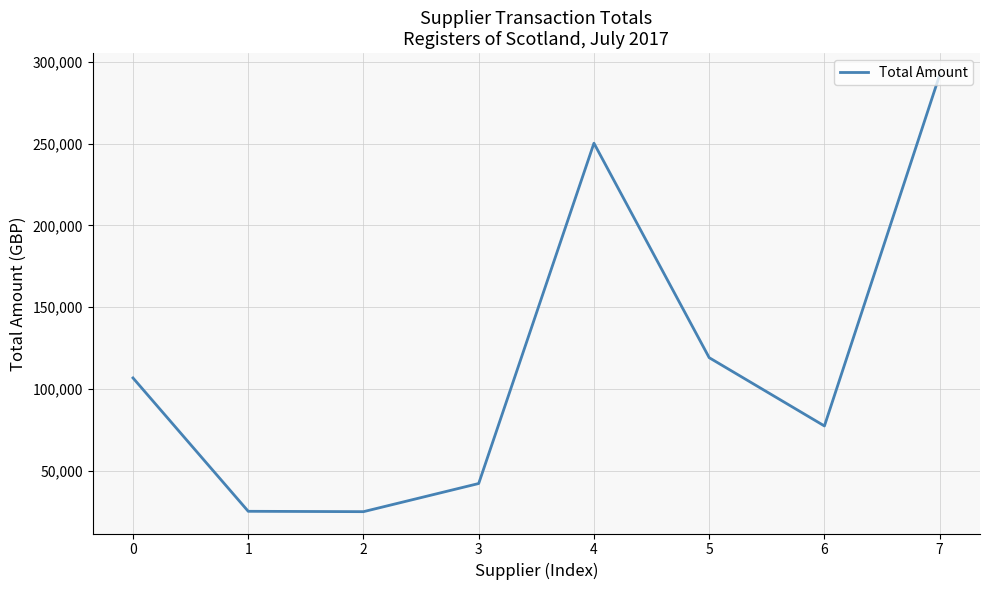

What is the change in value from 0 to 1?

-81548.3